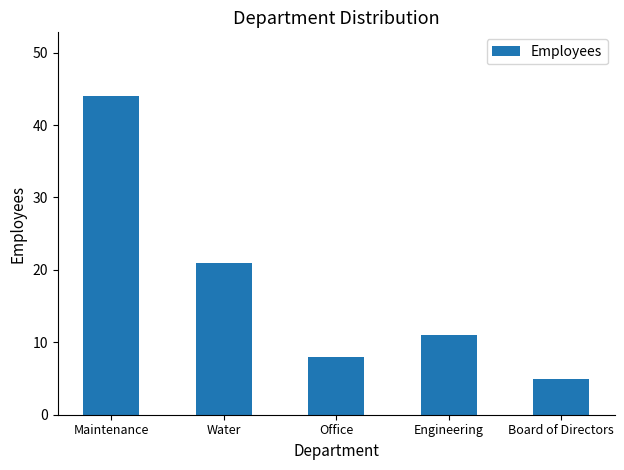

Reading left to right, extract all data points from this chart.

Maintenance=44	Water=21	Office=8	Engineering=11	Board of Directors=5